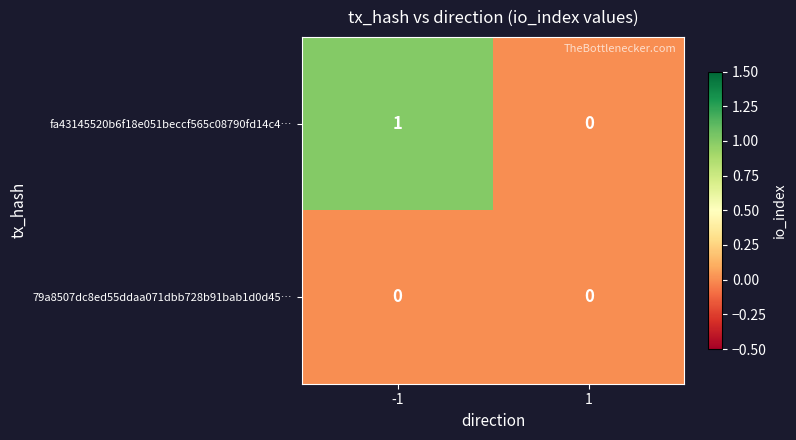

Between -1 and 1, which series saw the biggest shift?

fa43145520b6f18e051beccf565c08790fd14c4…